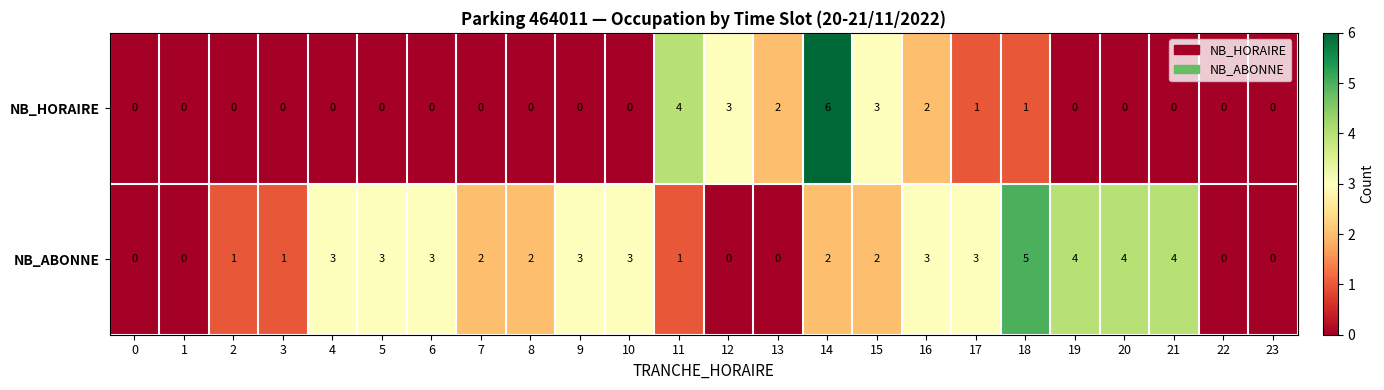

At which category is the sum across all series the highest?

14